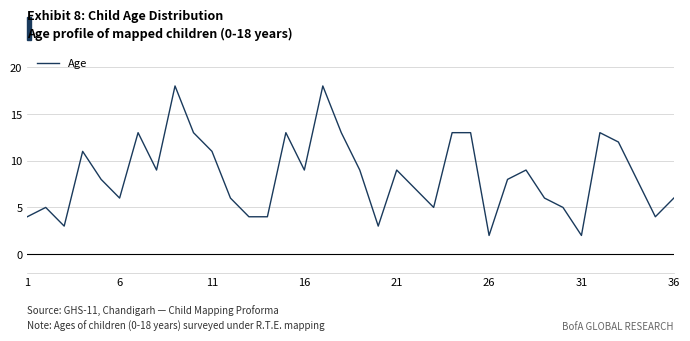

What is the maximum value shown in the chart?

18